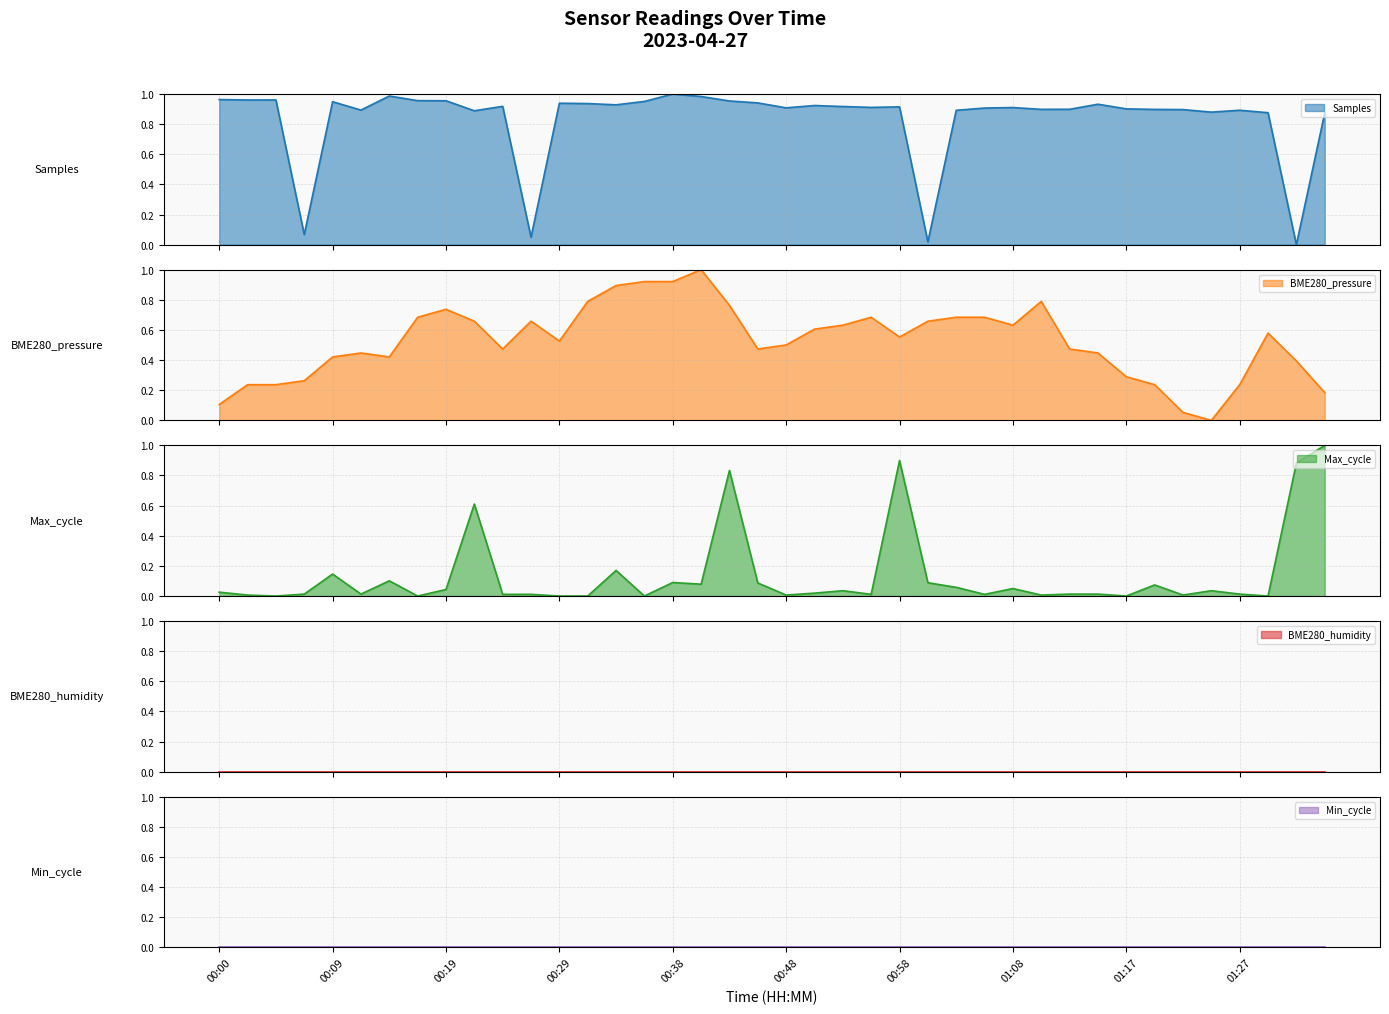

What is the sum of all Max_cycle values?

5.5